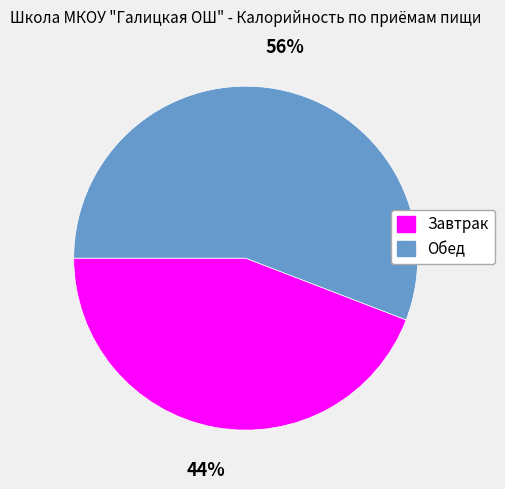

Which category has the biggest portion of the pie?

Обед